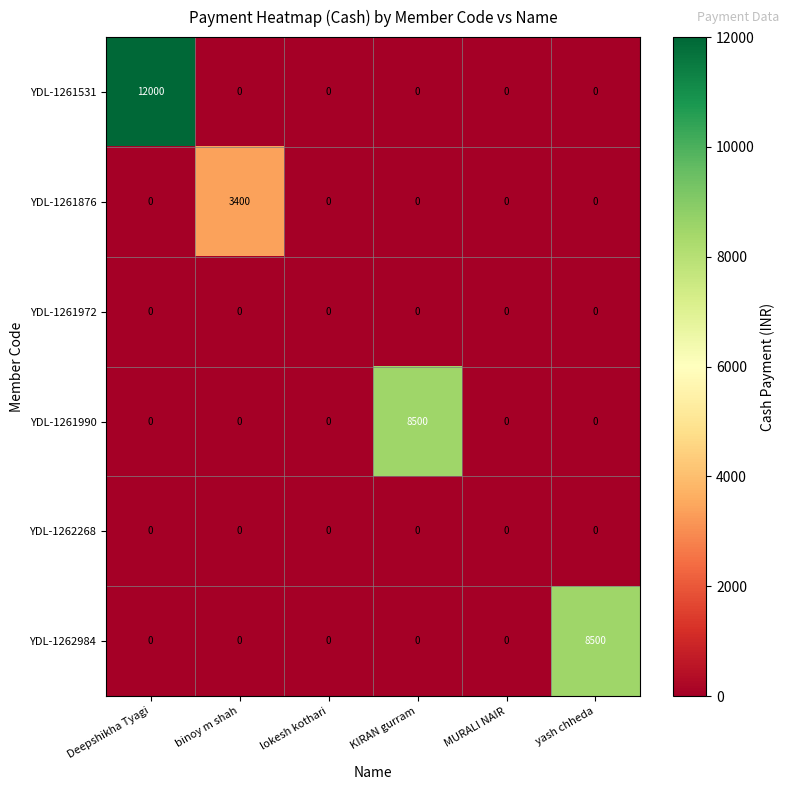

Which series has the largest total across all categories?

YDL-1261531